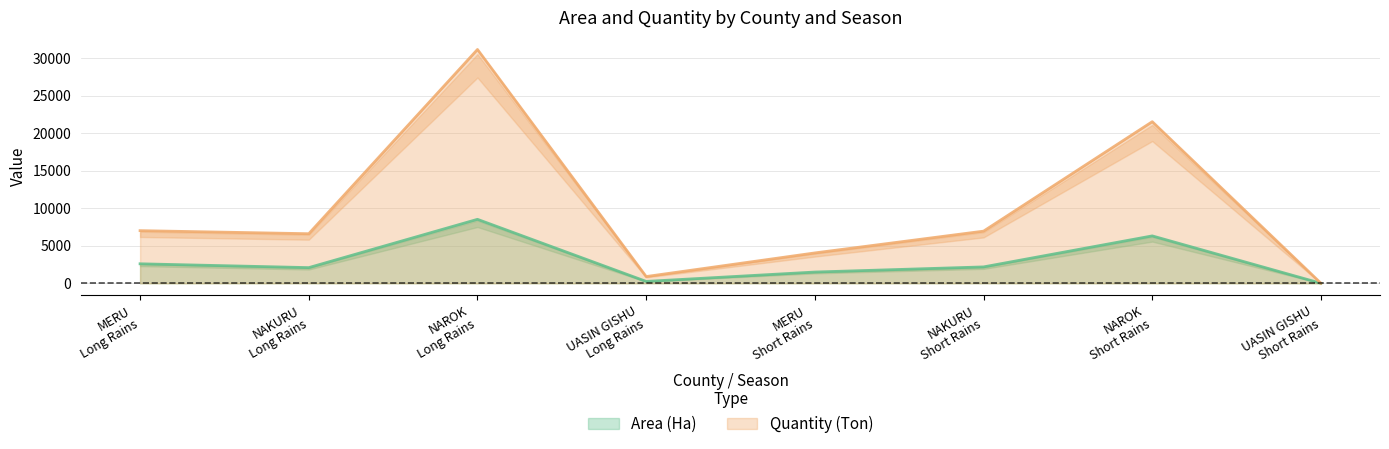

At which label does Area (Ha) reach its peak?

NAROK
Long Rains